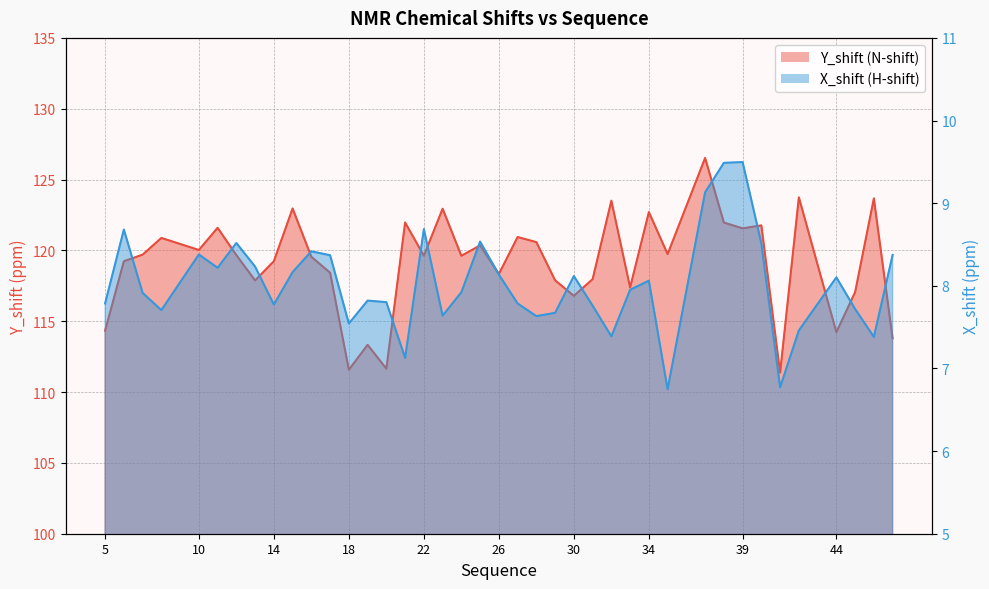

True or false: Y_shift and X_shift cross at least once.

False